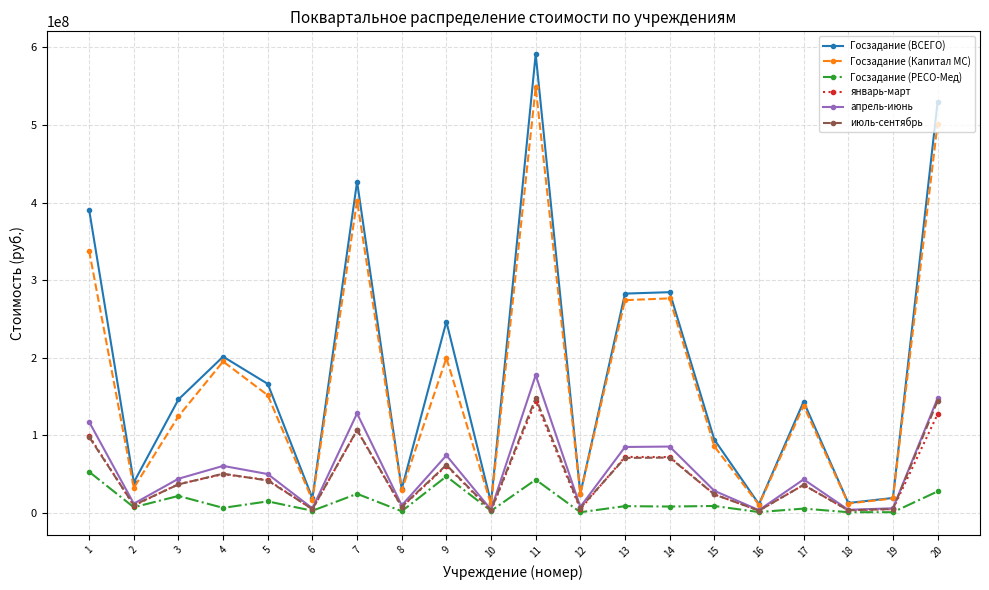

At which category is the sum across all series the highest?

11